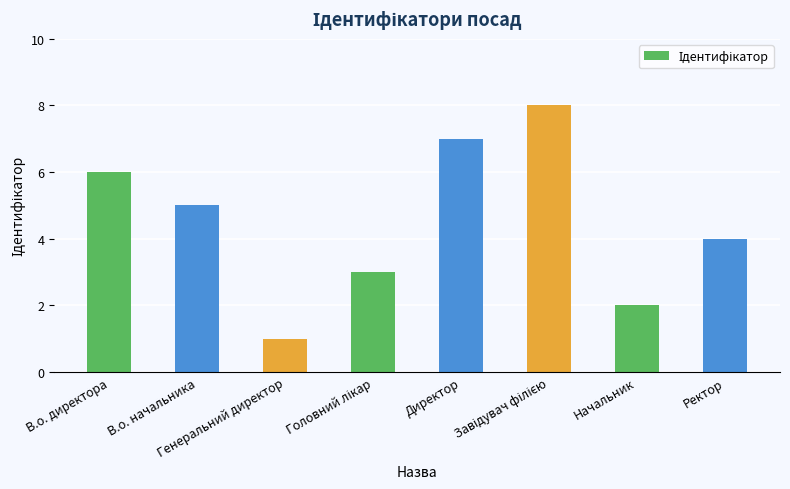

What is the greatest value displayed?

8